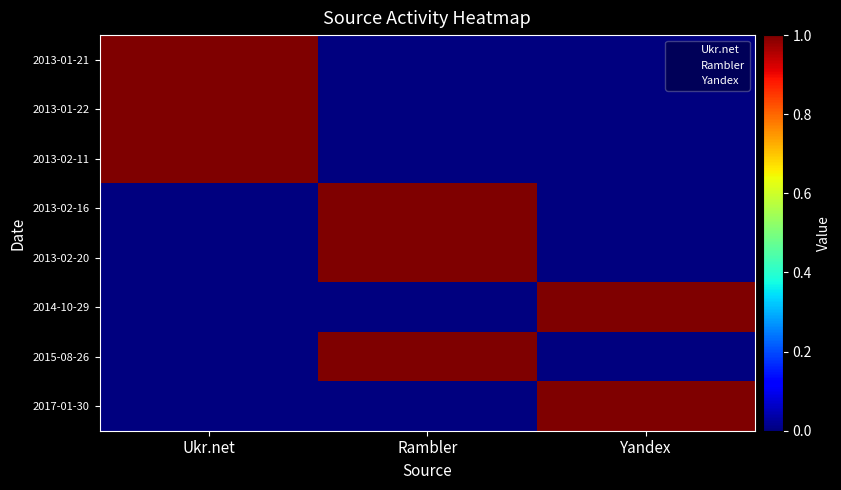

Between Yandex and Ukr.net, which is larger?

Ukr.net